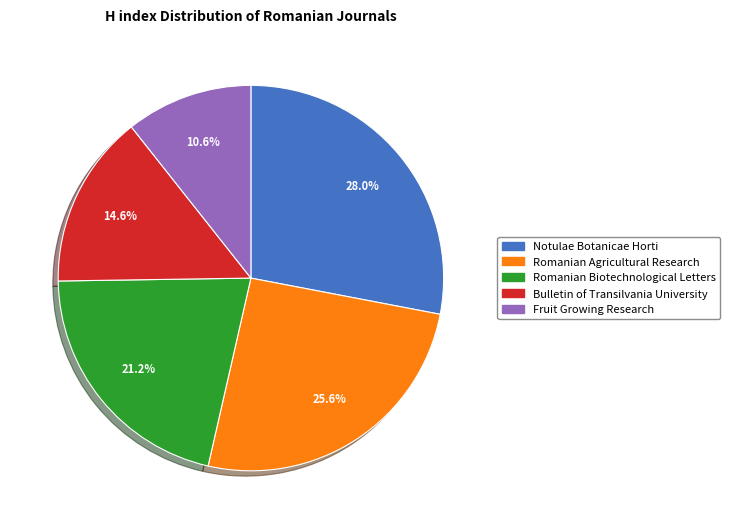

Is the sum of Romanian Agricultural Research and Notulae Botanicae Horti greater than half?

Yes